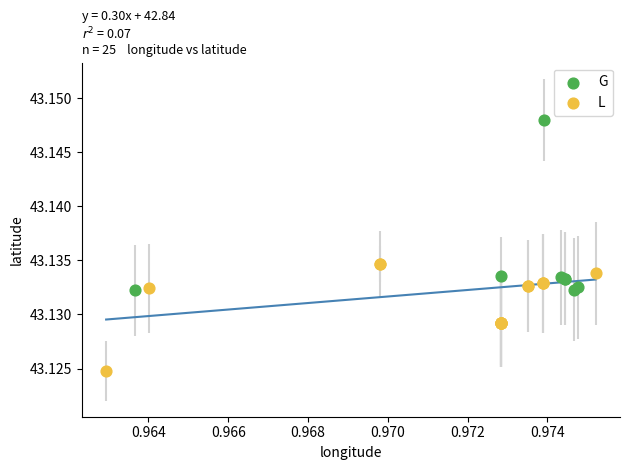

Which series has the largest Y range (max minus min)?

G